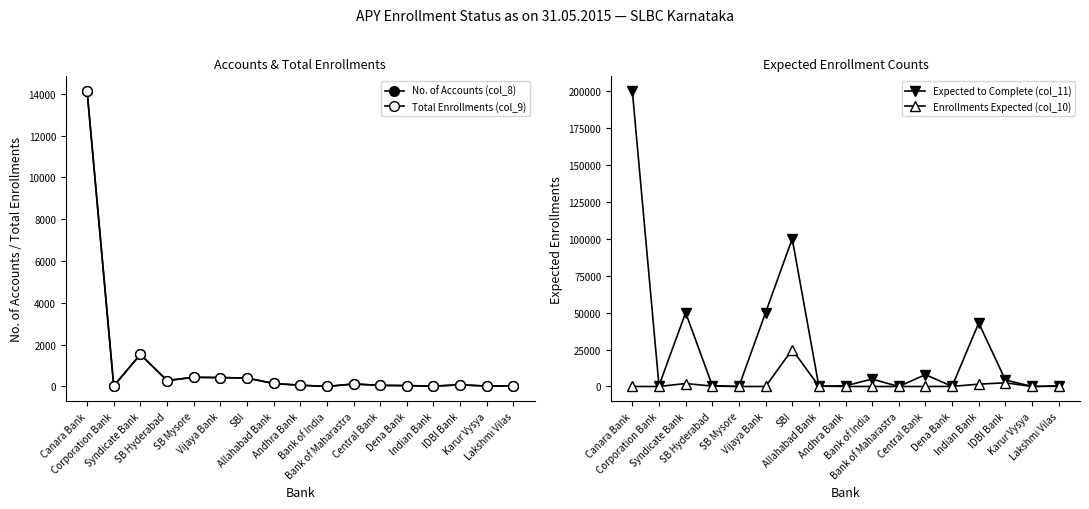

How many positive values does the Total Enrollments (col_9) series have?

16